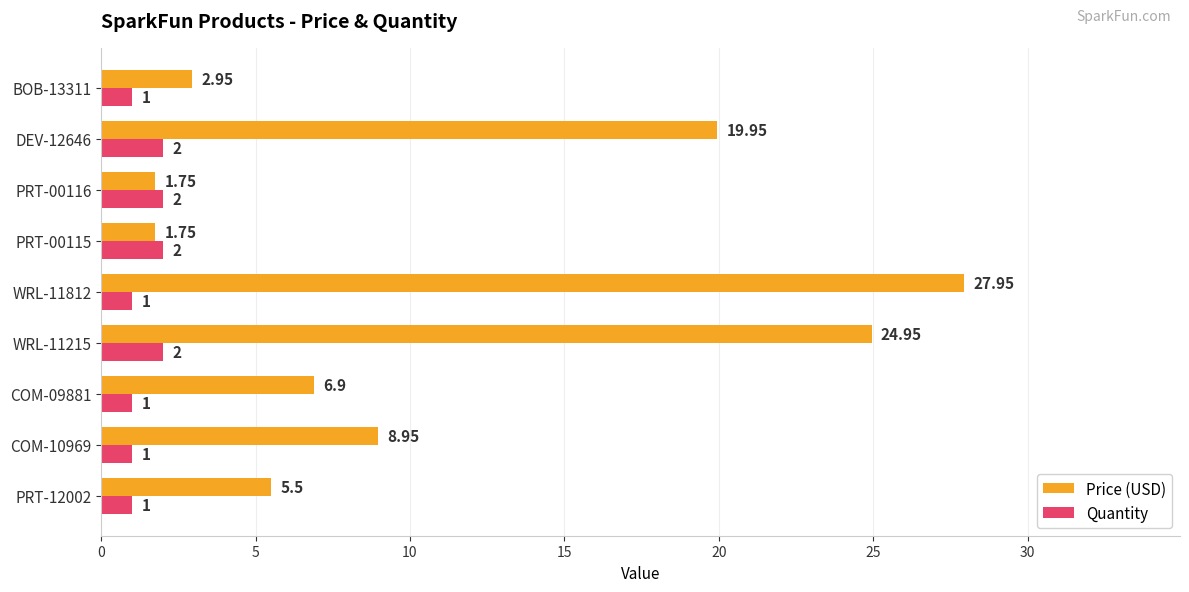

What are all the series names shown in the legend?

Price (USD), Quantity